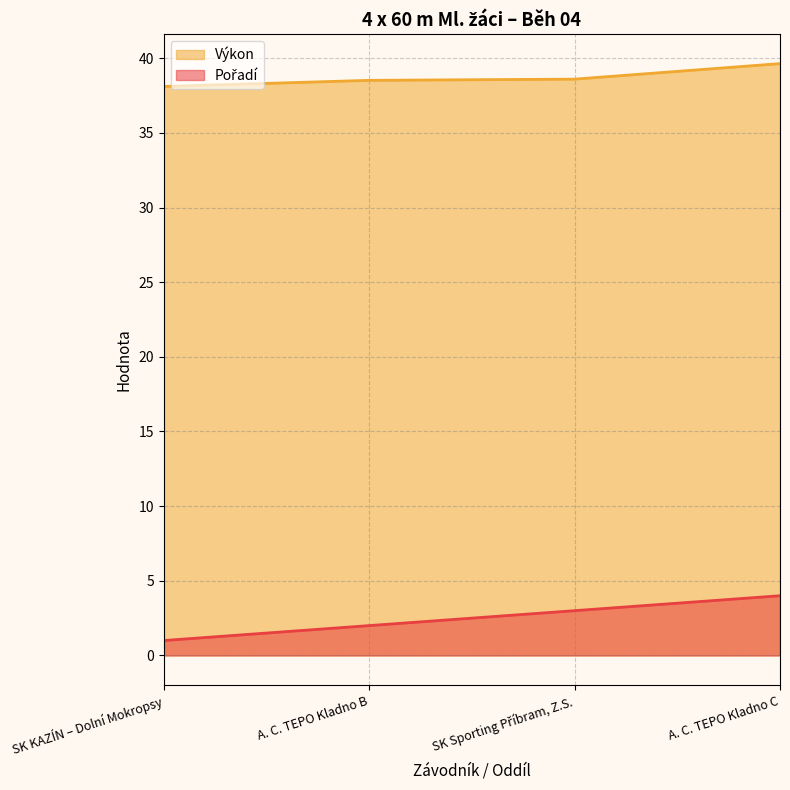

What is the approximate value of Pořadí at A. C. TEPO Kladno B?

2.0